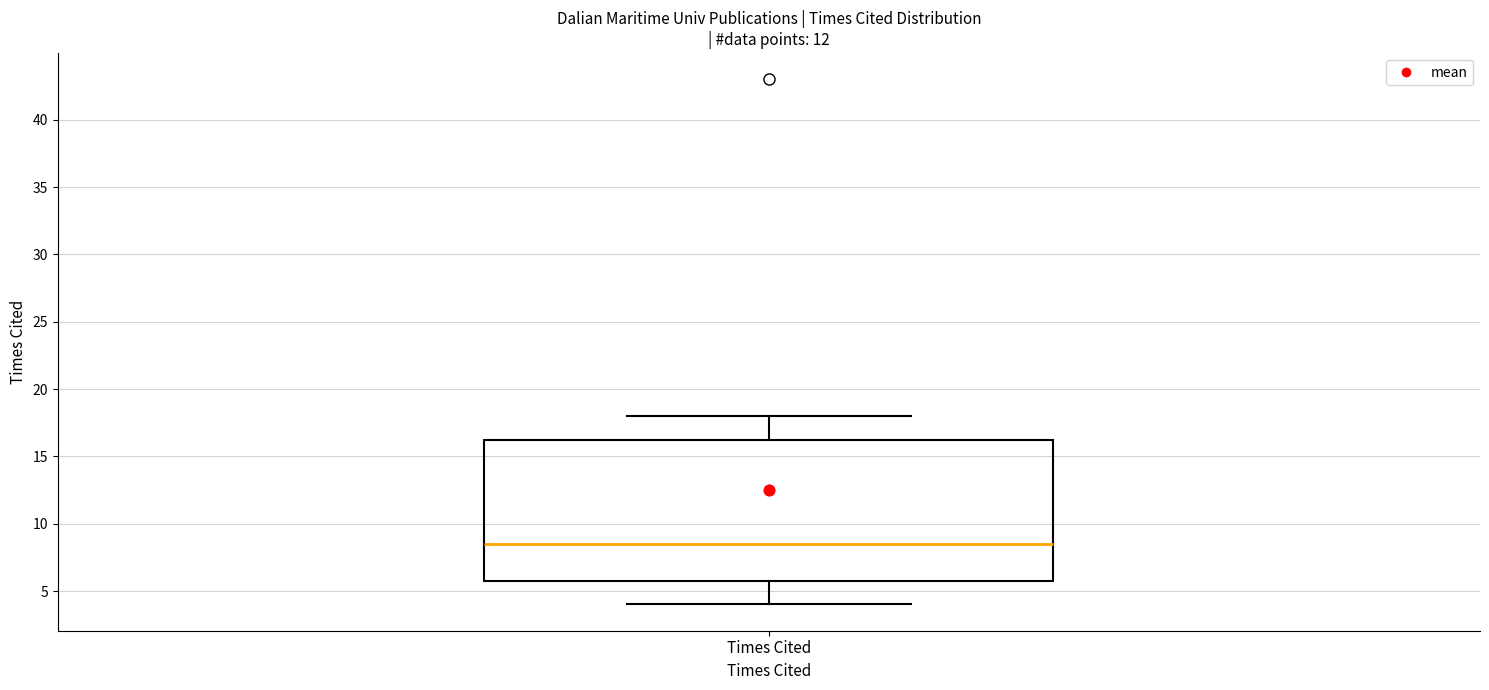

Where does the median line of the box for Times Cited sit on the y-axis? The values are not printed on the chart, so give them approximately, as read against the axis.

8.5